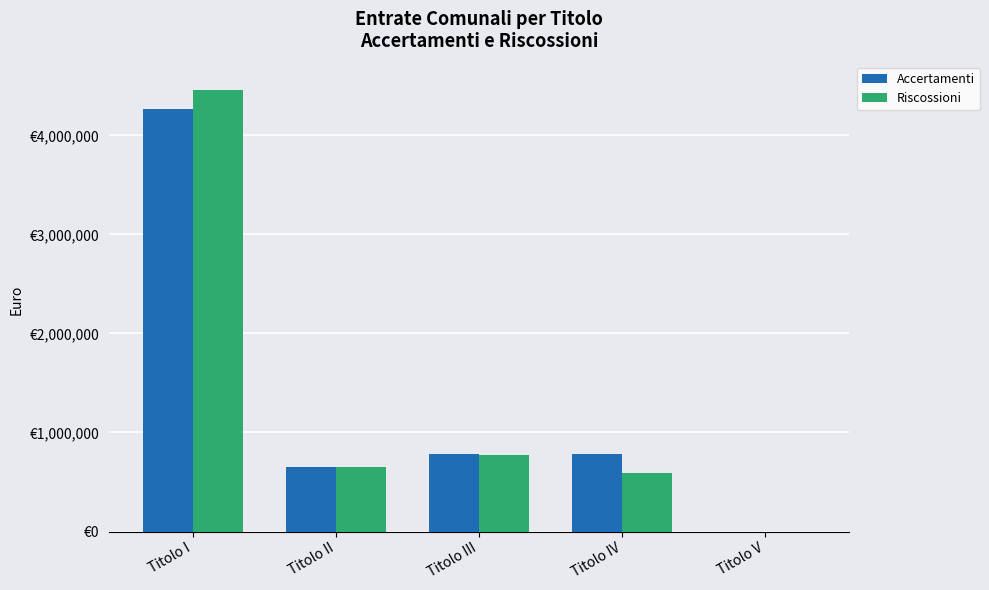

Between Titolo III and Titolo II, which is larger?

Titolo III